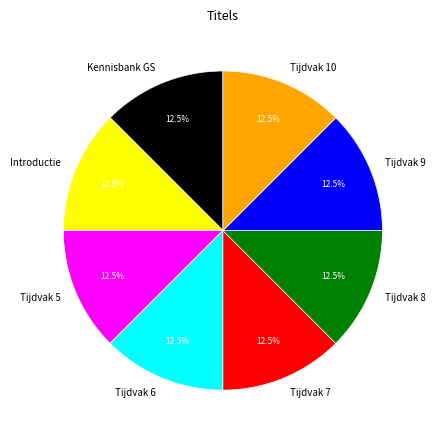

Is Kennisbank GS the majority of the pie?

No